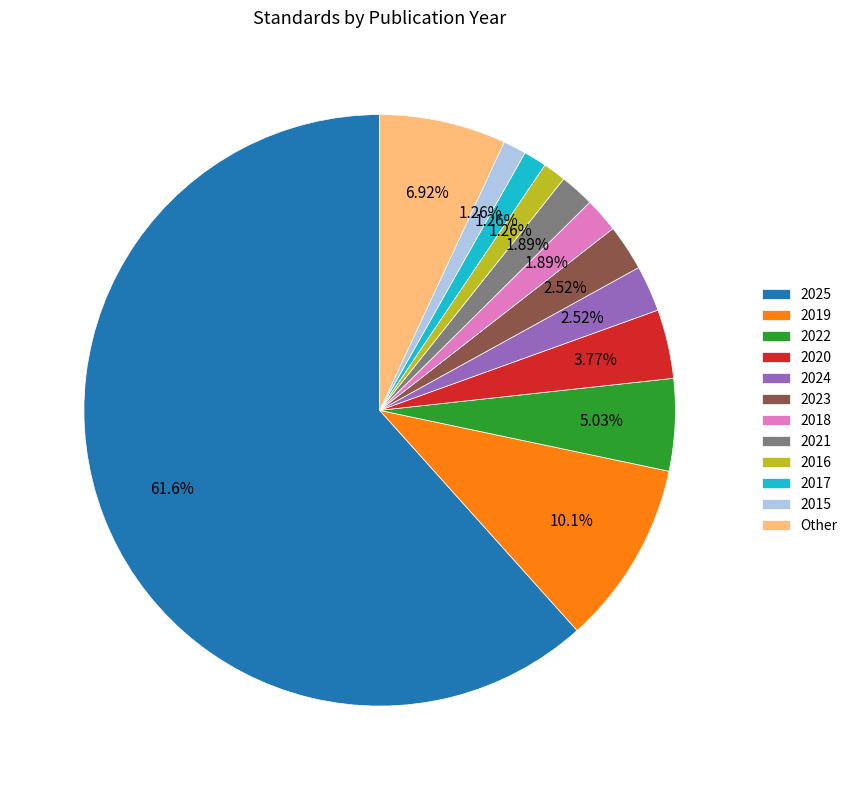

To the nearest percent, what is the average slice percentage?

8%